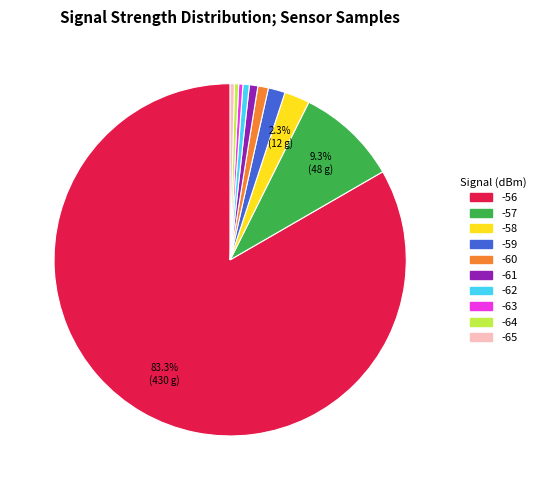

To the nearest percent, what is the average slice percentage?

10%